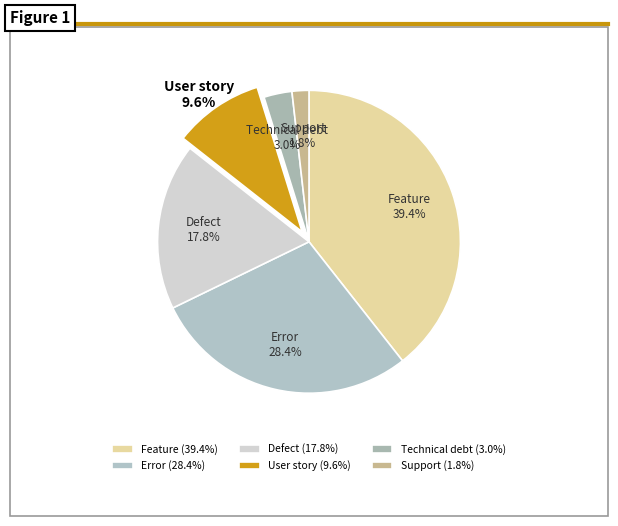

What is the ratio of the value at Technical debt to the value at User story?

0.3